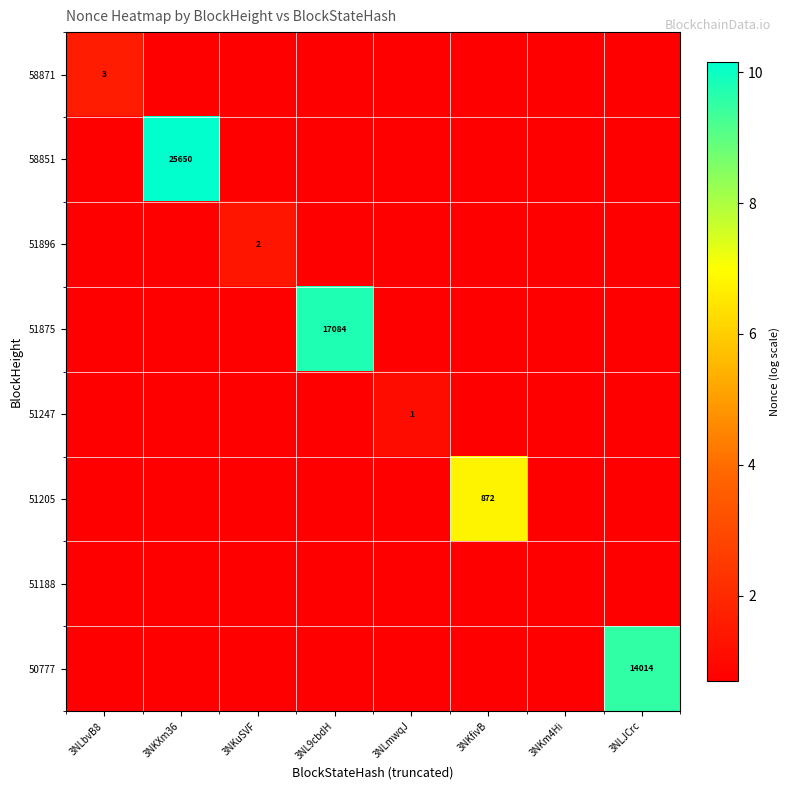

At which category is the sum across all series the highest?

3NKXm36